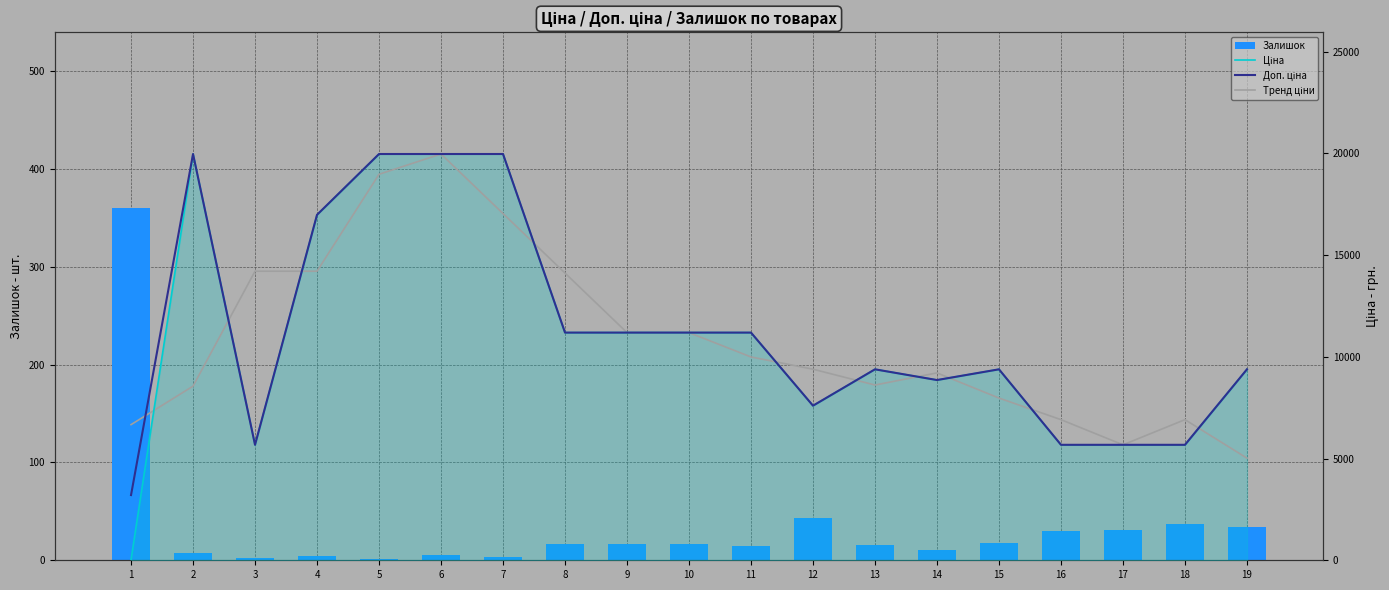

What is the greatest value displayed?

19964.2